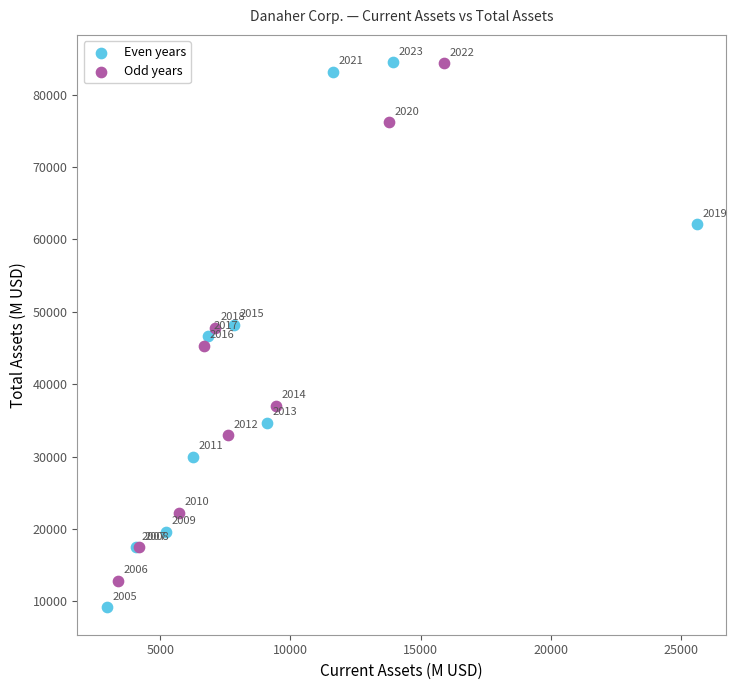

Which series reaches the minimum Y coordinate?

Even years